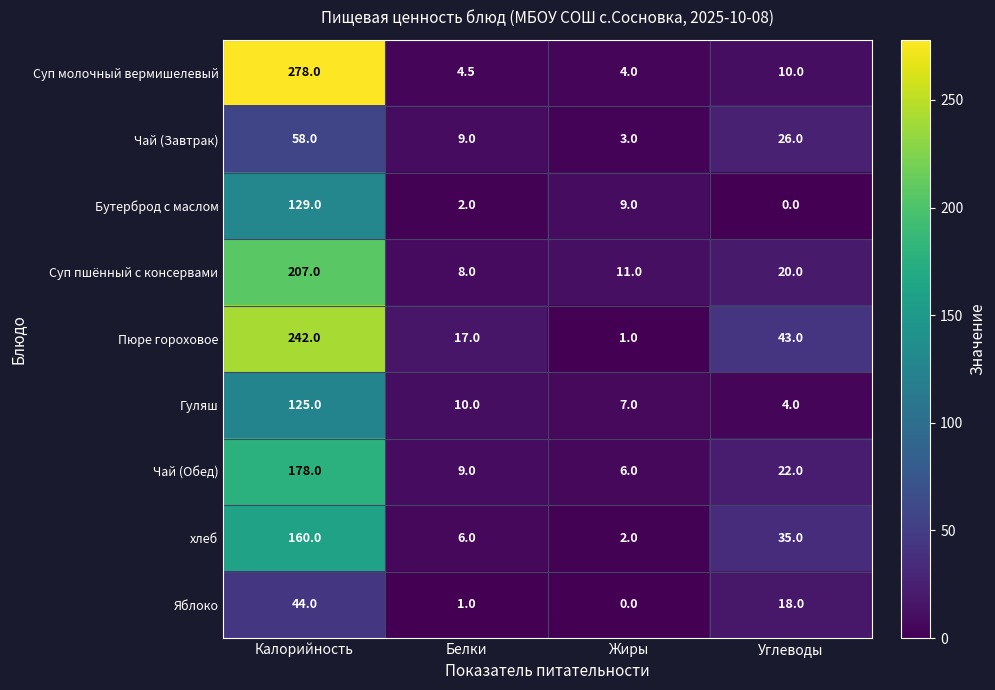

Between Калорийность and Белки, which series saw the biggest shift?

Суп молочный вермишелевый